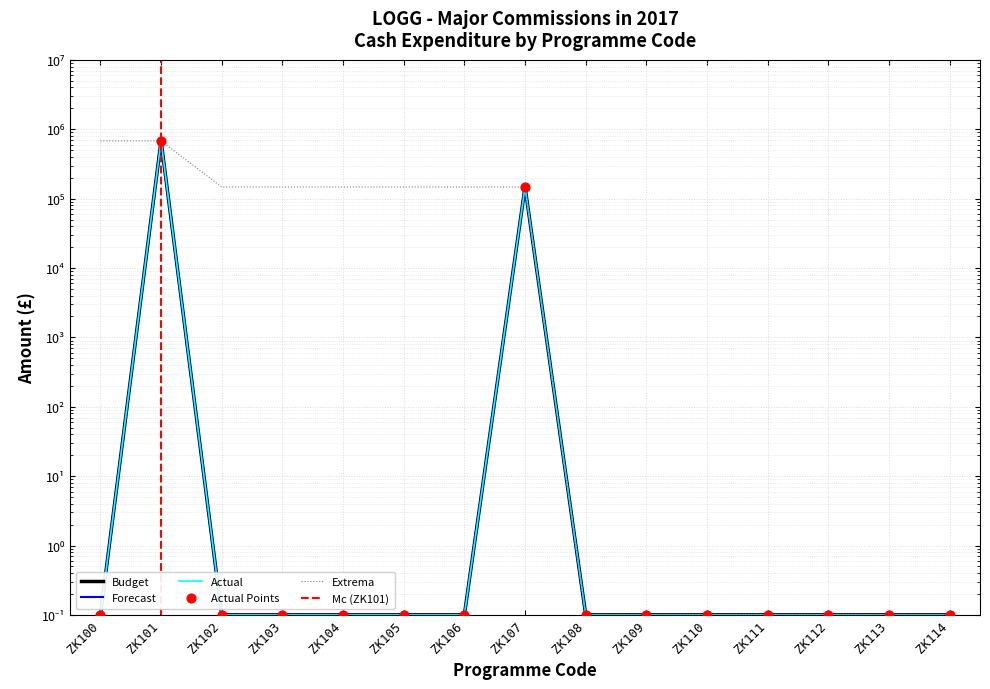

At how many categories does at least one series exceed 25268?

2